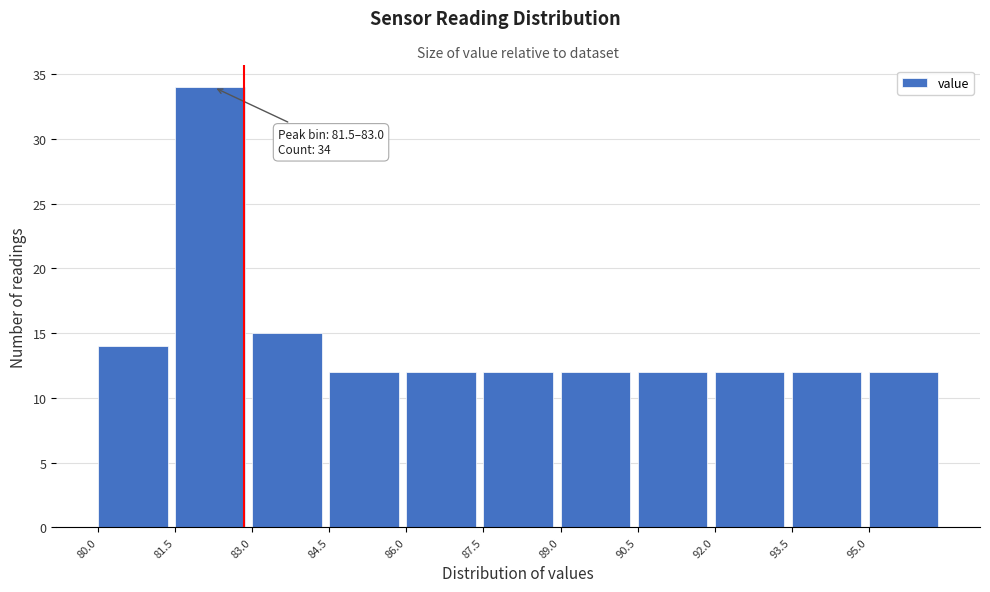

Over which range of the x-axis is the bar tallest?

81.5 to 83.0